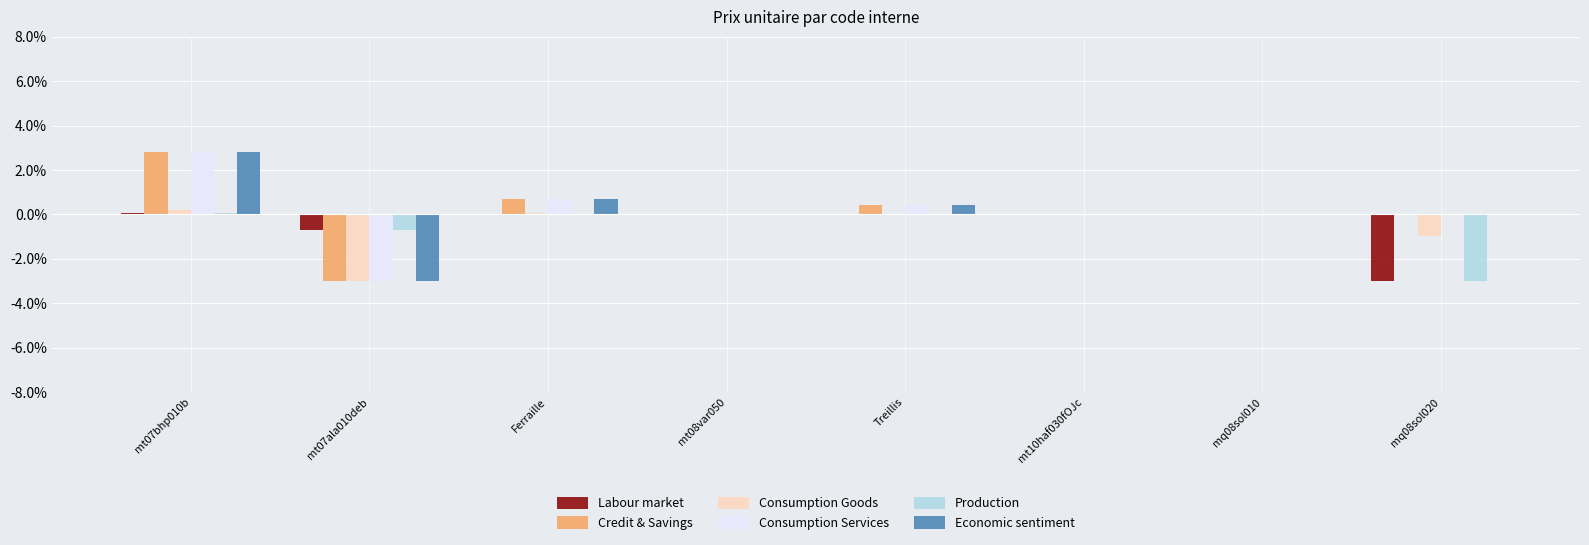

How many series are shown in this chart?

6